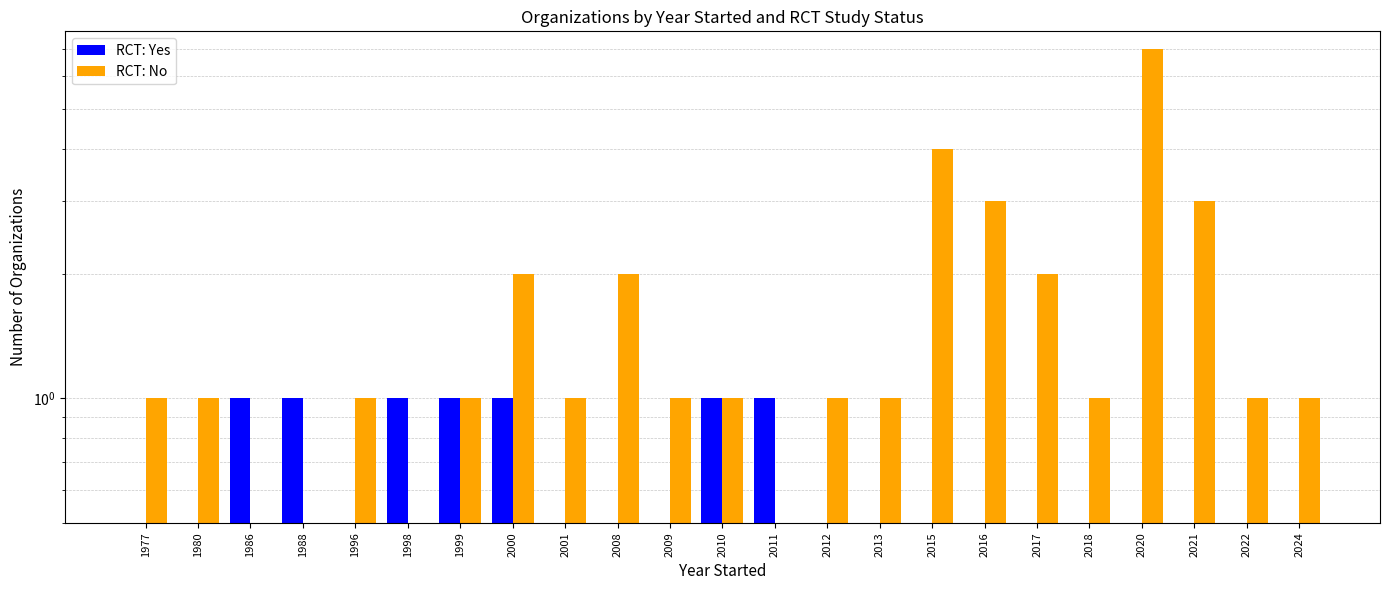

How many bars are there in each group?

2